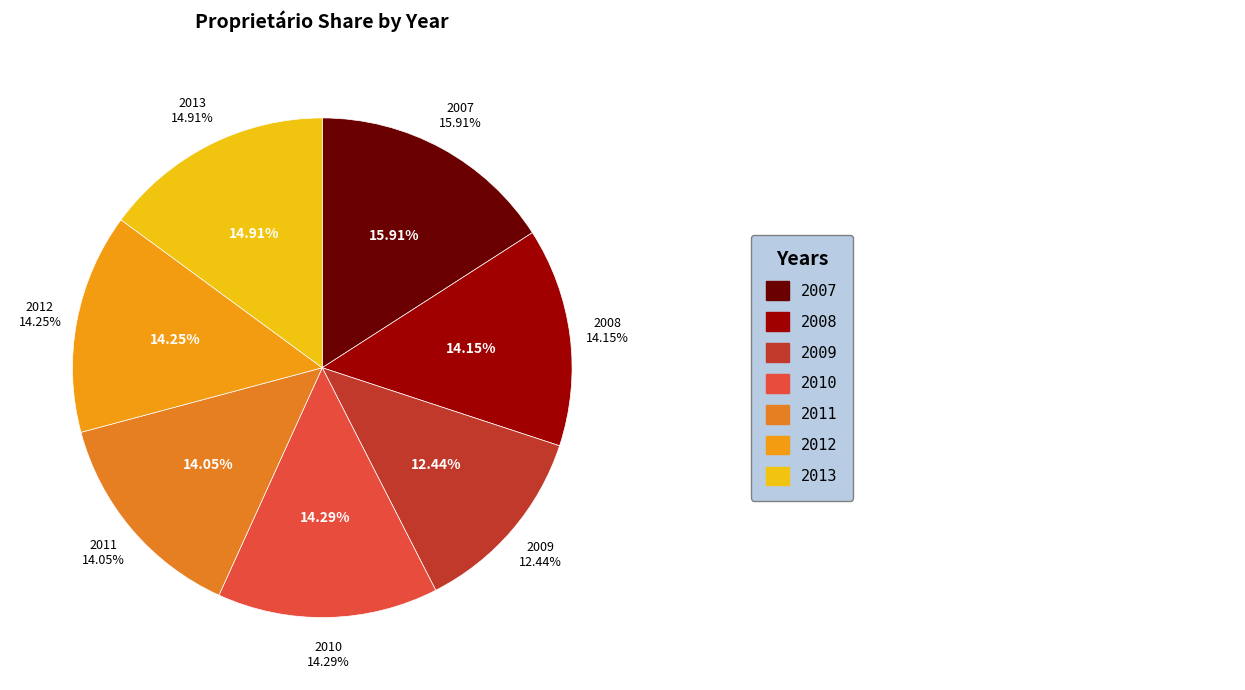

Which slice is the largest?

2007